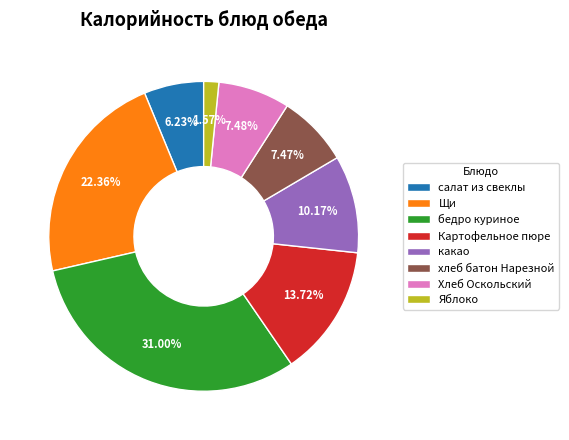

Which category has the biggest portion of the pie?

бедро куриное